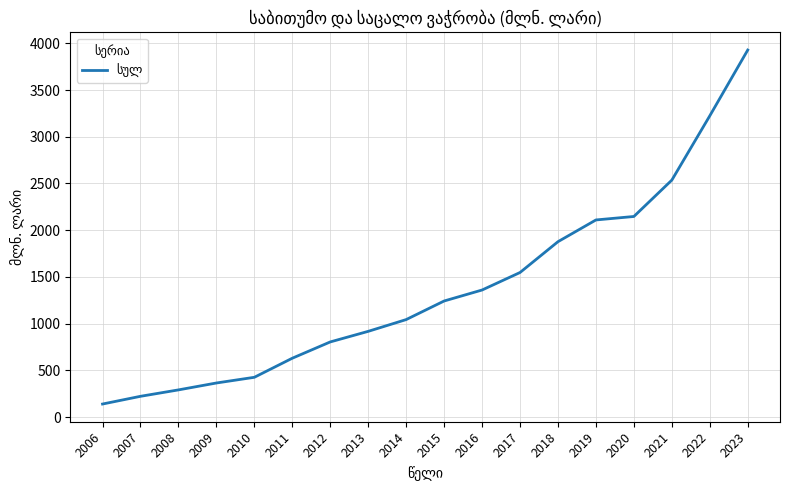

At which category does the chart reach its peak across all series?

2023